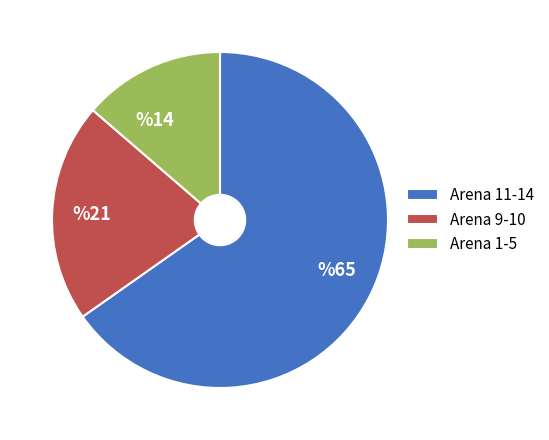

The %65 slice represents 55% of the pie. True or false?

False